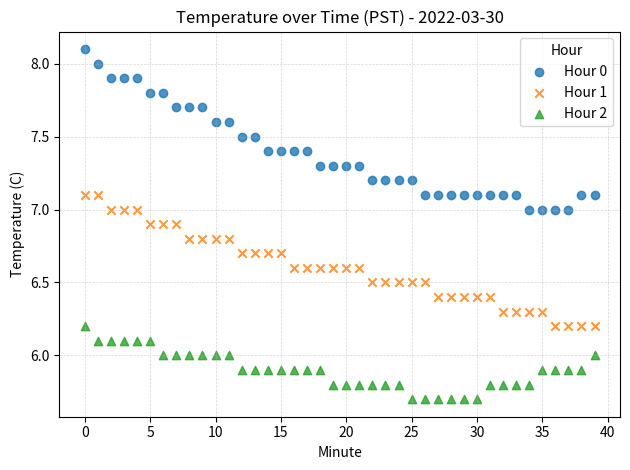

Across all data points, what is the range of Y values (max minus min)?

2.4